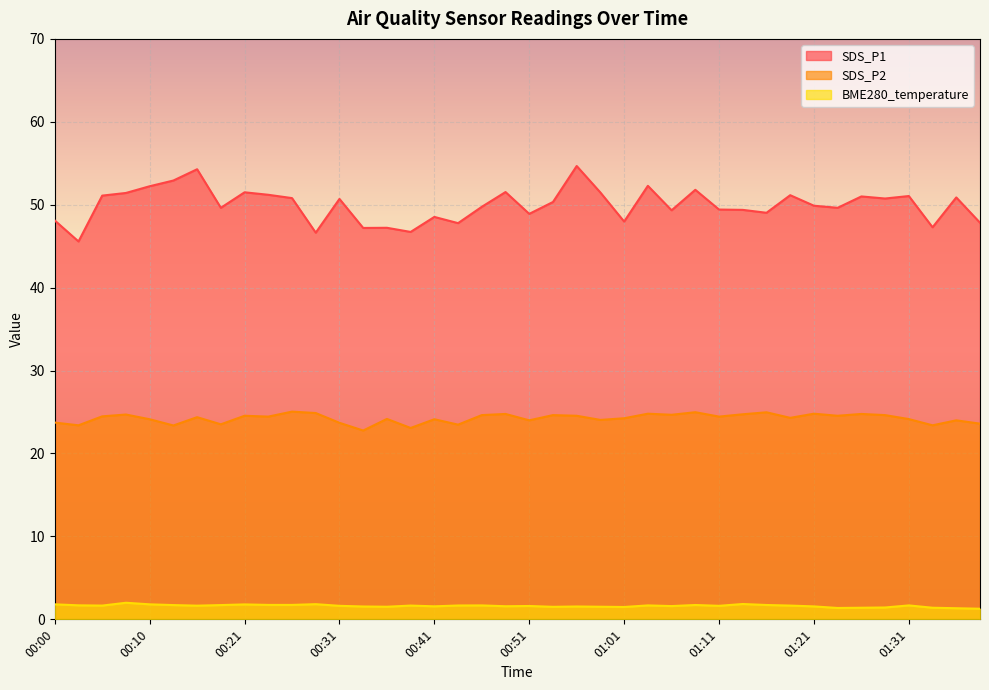

What is the greatest value displayed?

54.7